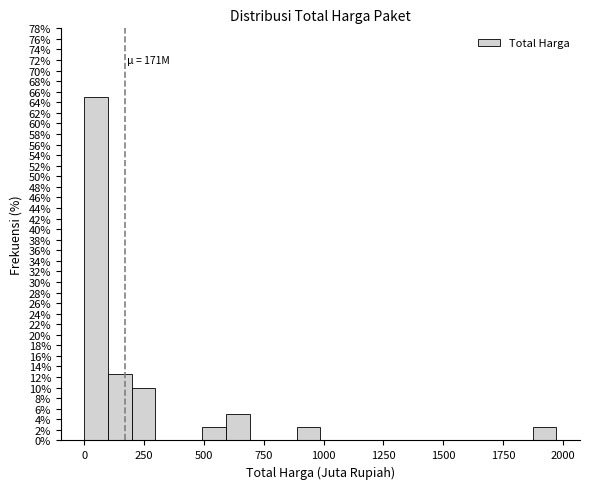

Around what value on the x-axis is the tallest bar? Give the approximate position of its centre, as read against the axis.

50